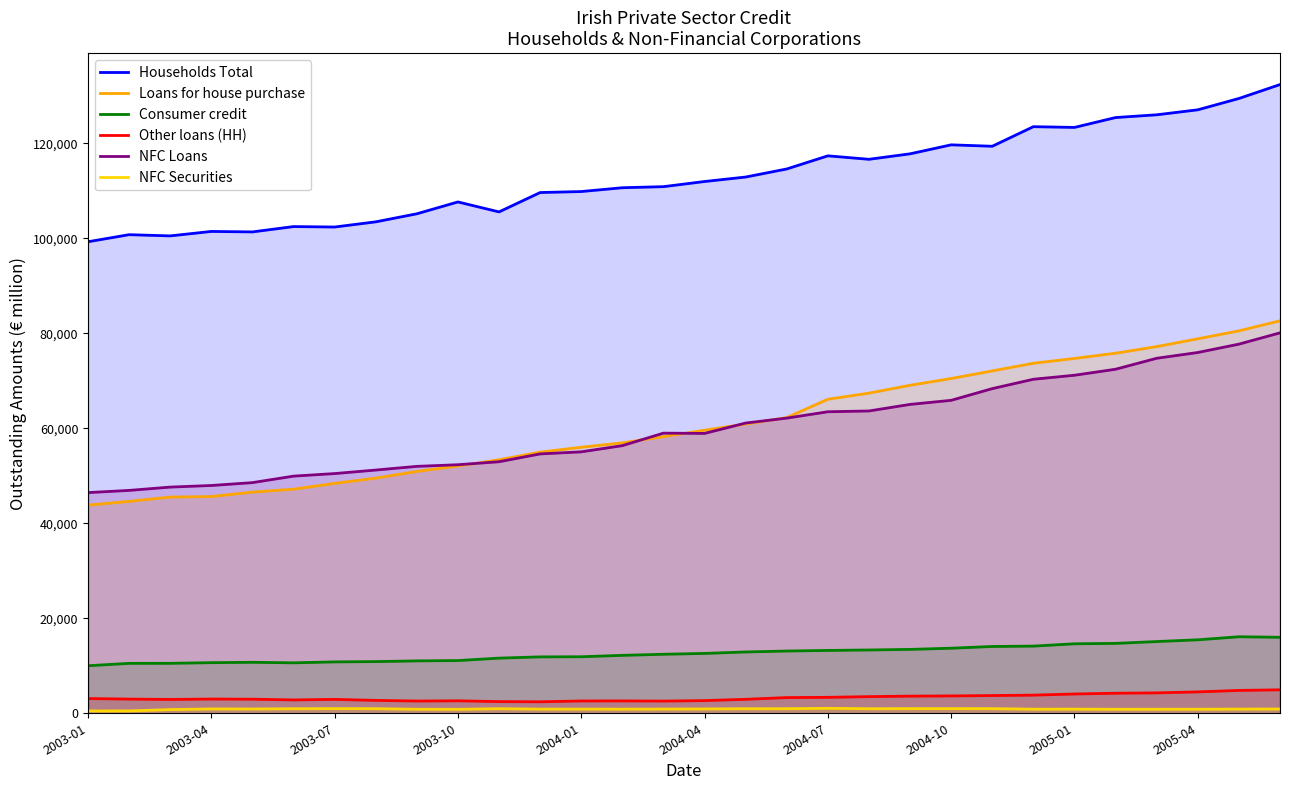

Is the value of NFC Securities at 16 greater than the value of Loans for house purchase at 14?

No